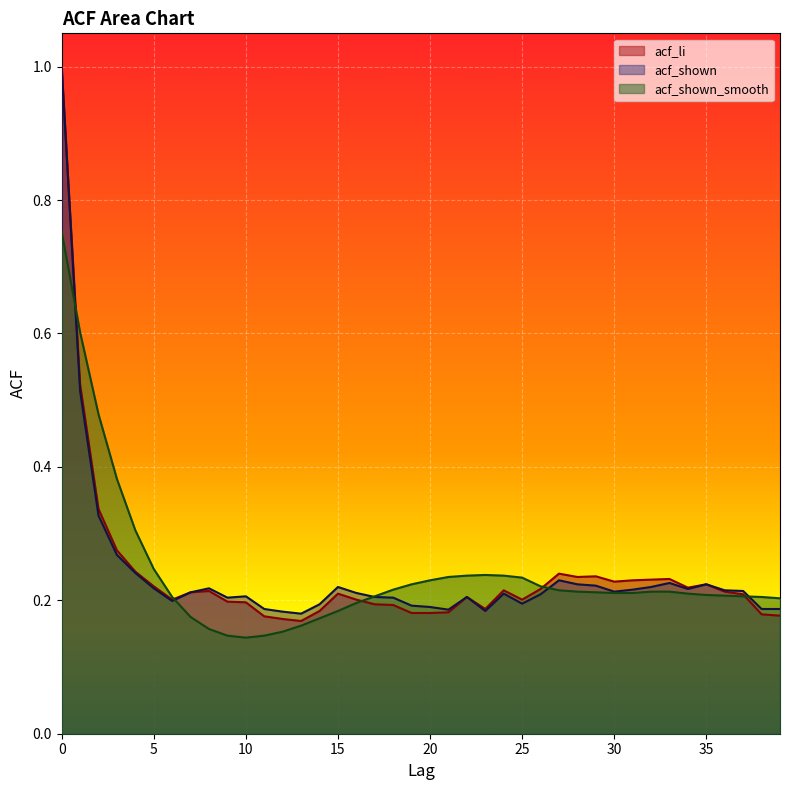

What are all the series names shown in the legend?

acf_li, acf_shown, acf_shown_smooth